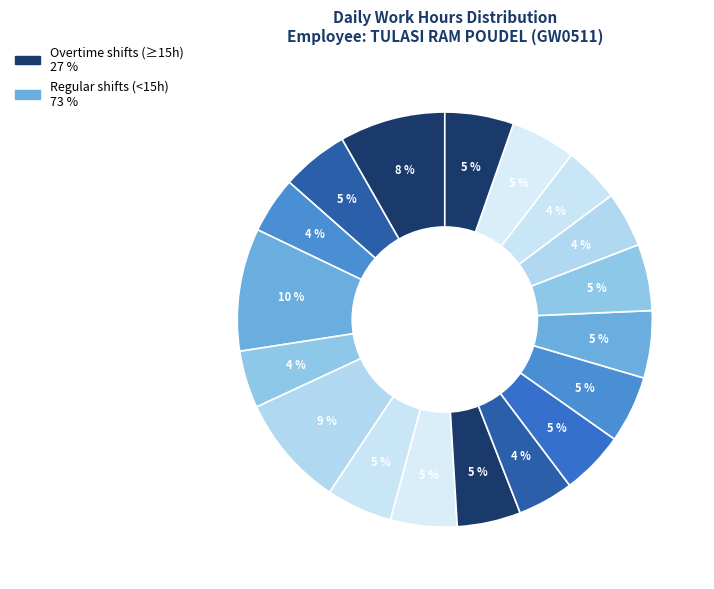

Count the number of slices in the pie.

18